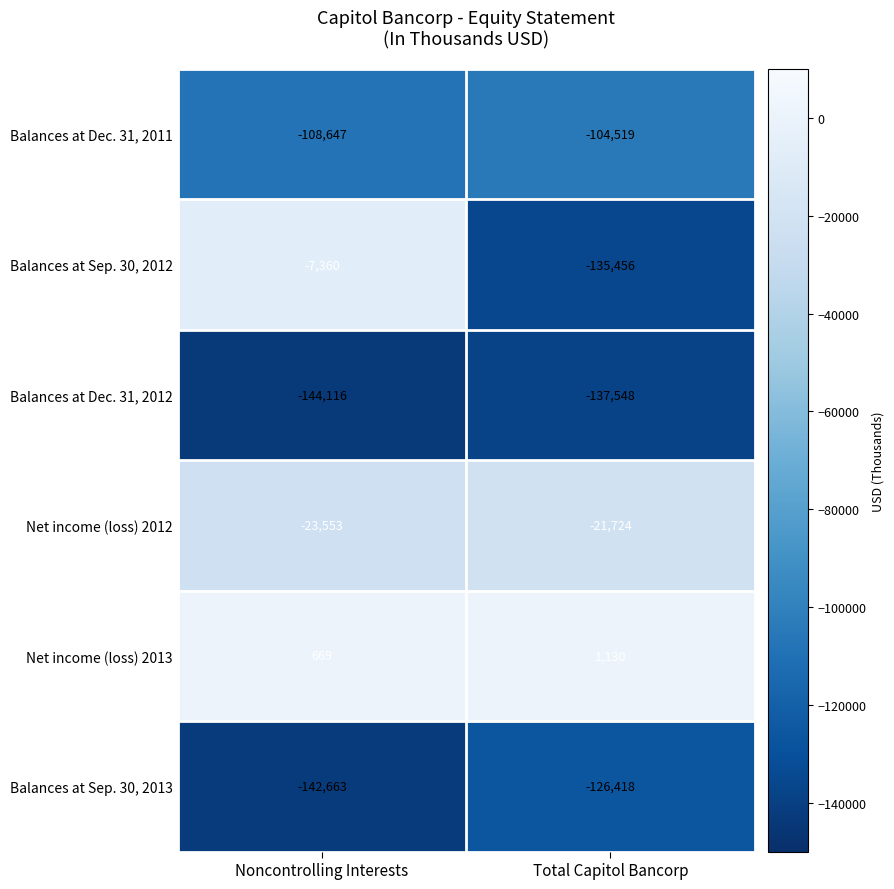

Reading right to left, what are all the values shown in this chart?

Balances at Dec. 31, 2011: Total Capitol Bancorp=-104519	Noncontrolling Interests=-108647
Balances at Sep. 30, 2012: Total Capitol Bancorp=-135456	Noncontrolling Interests=-7360
Balances at Dec. 31, 2012: Total Capitol Bancorp=-137548	Noncontrolling Interests=-144116
Net income (loss) 2012: Total Capitol Bancorp=-21724	Noncontrolling Interests=-23553
Net income (loss) 2013: Total Capitol Bancorp=1130	Noncontrolling Interests=669
Balances at Sep. 30, 2013: Total Capitol Bancorp=-126418	Noncontrolling Interests=-142663